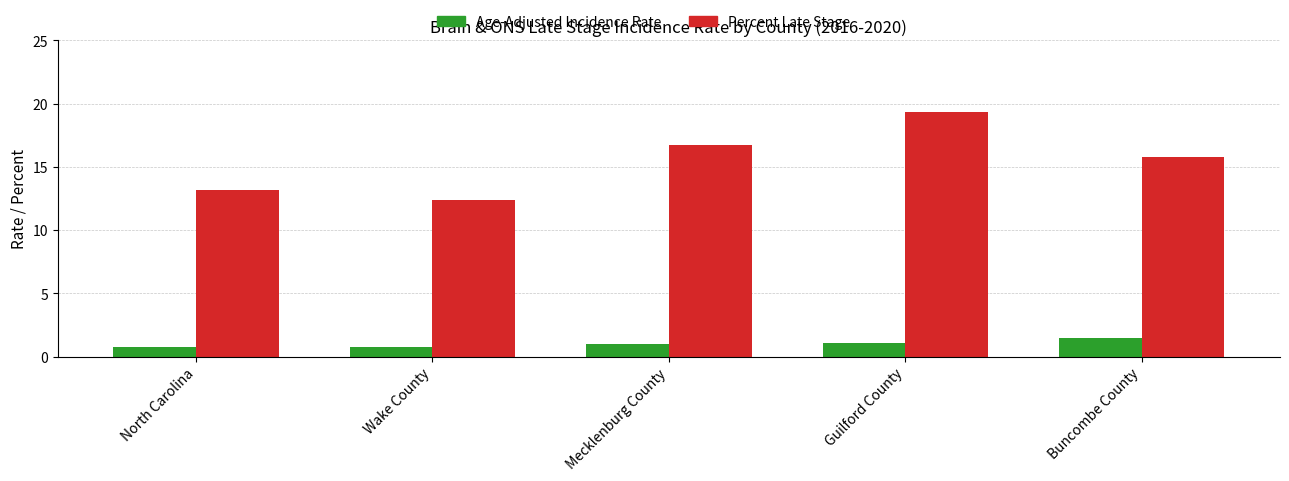

How many data points in Percent Late Stage are less than 15?

2